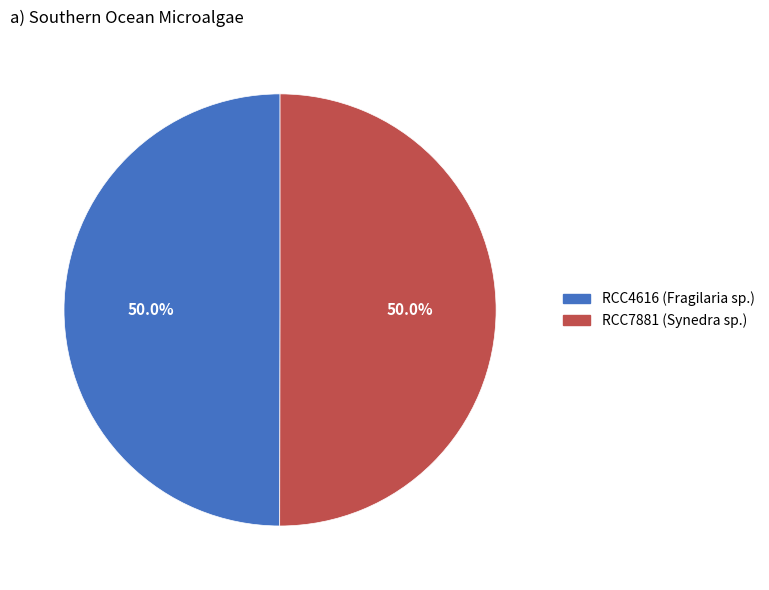

Do RCC4616 (Fragilaria sp.) and RCC7881 (Synedra sp.) together represent more than half of the pie?

Yes